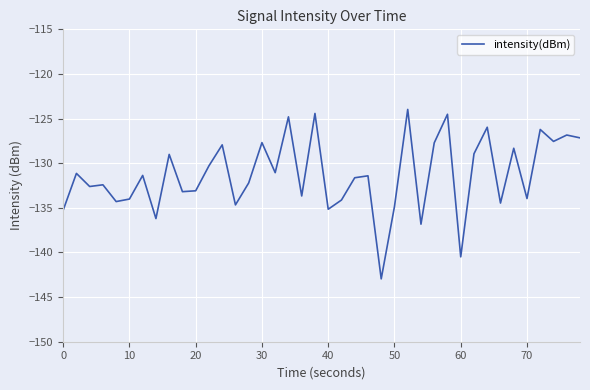

How many lines are shown in the chart?

1